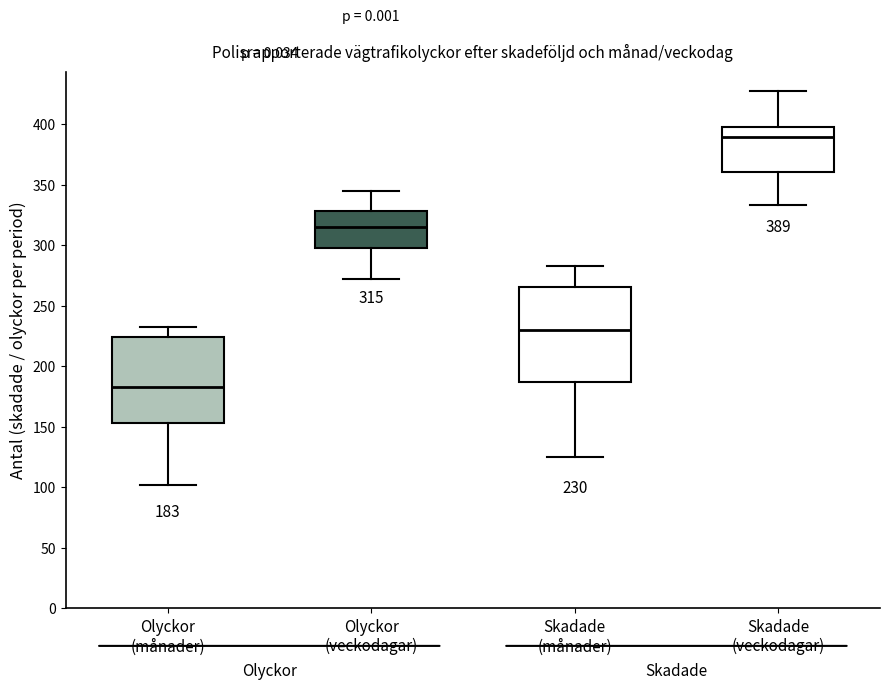

Comparing the boxes themselves (not the whiskers), which one is the tallest?

Skadade (månader)